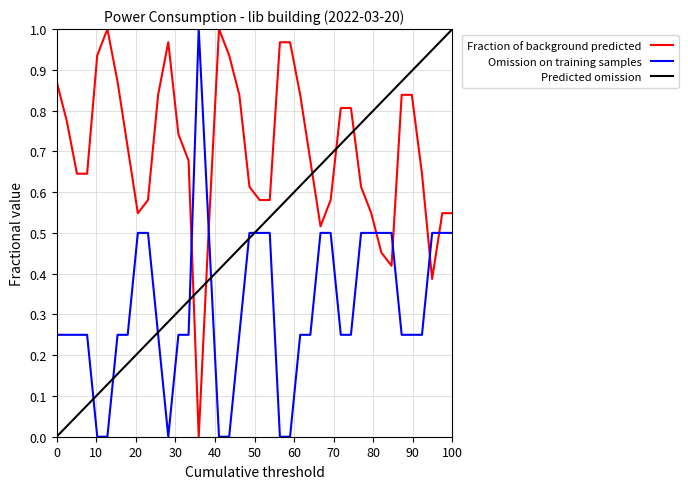

Which series has the largest total across all categories?

Fraction of background predicted